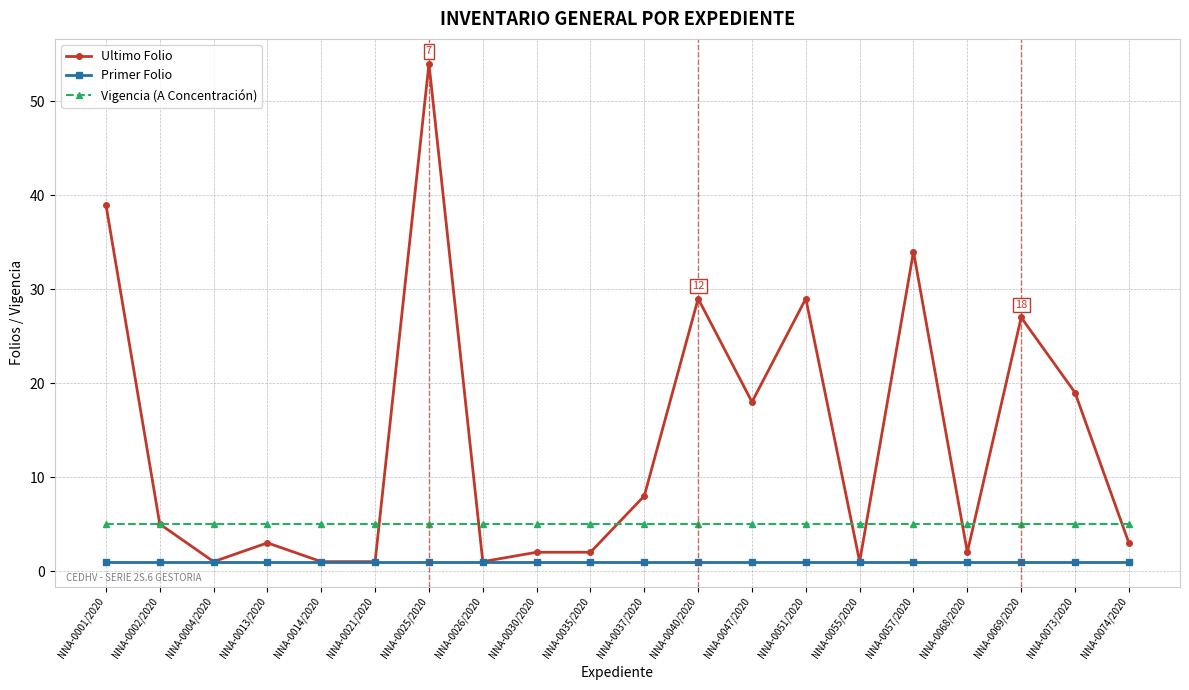

Which series has the widest spread of values?

Ultimo Folio